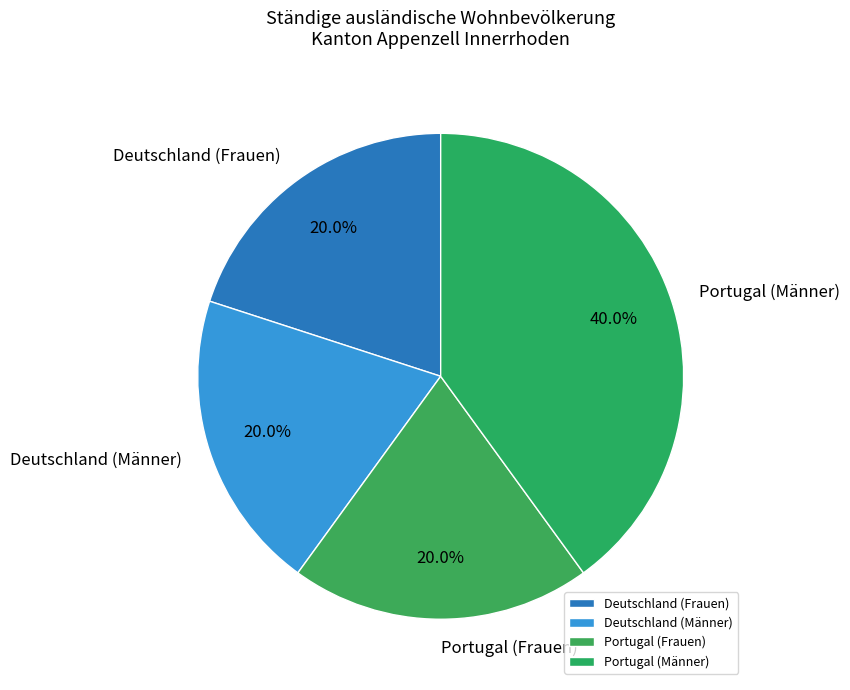

How many segments does this pie chart have?

4